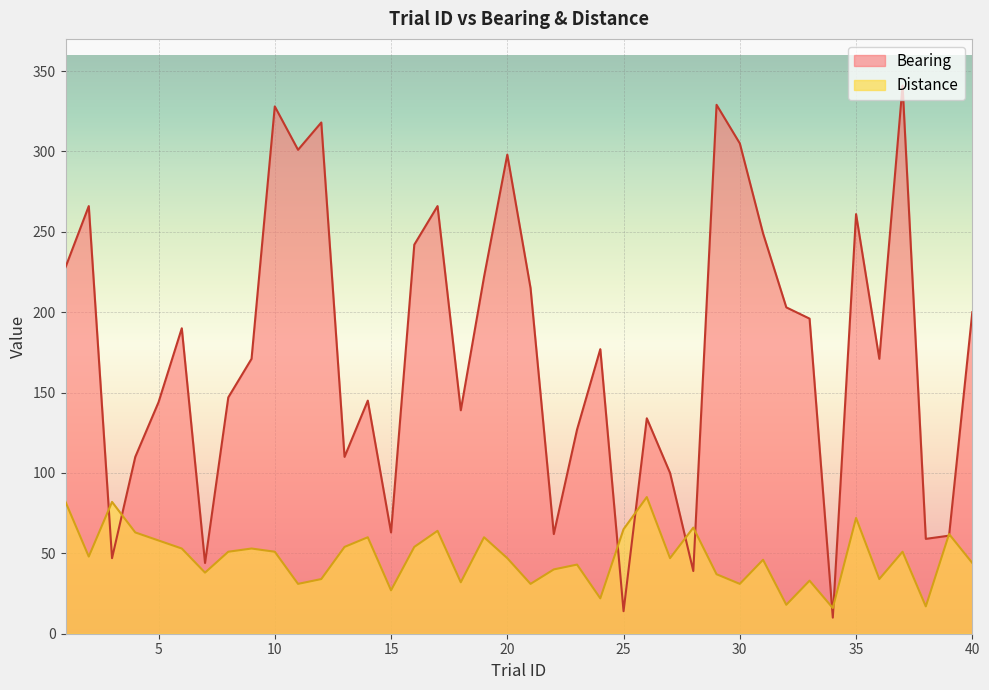

What value does the Bearing series have at 13, to the nearest 5?

110